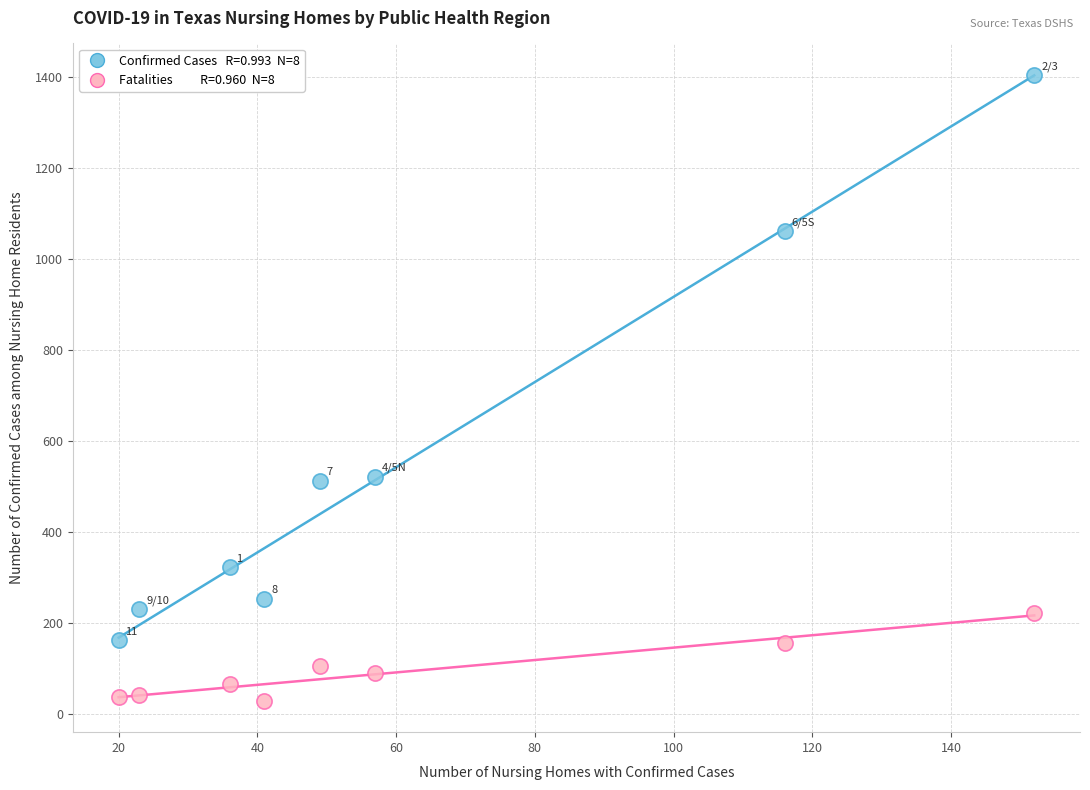

Across all data points, what is the range of Y values (max minus min)?

1376